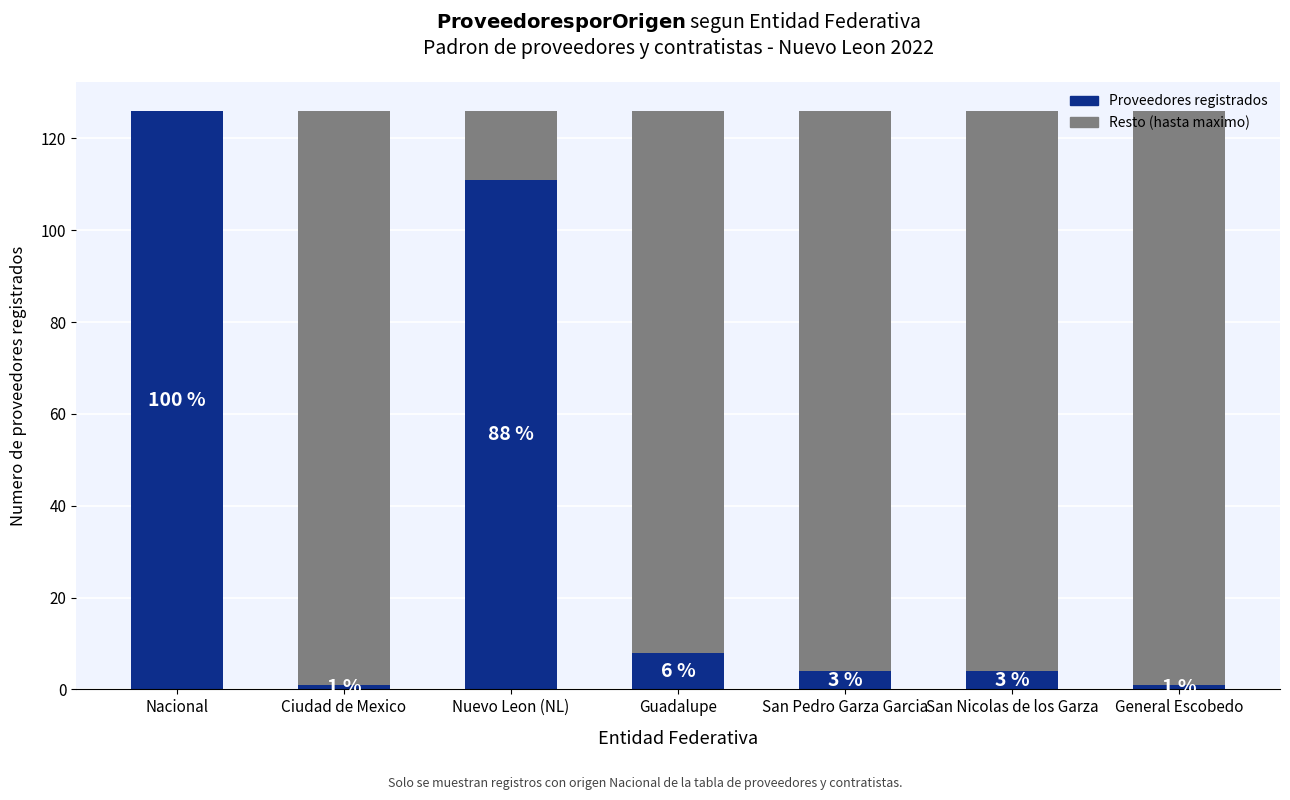

True or false: Resto has a value of 125 at Ciudad de Mexico.

True